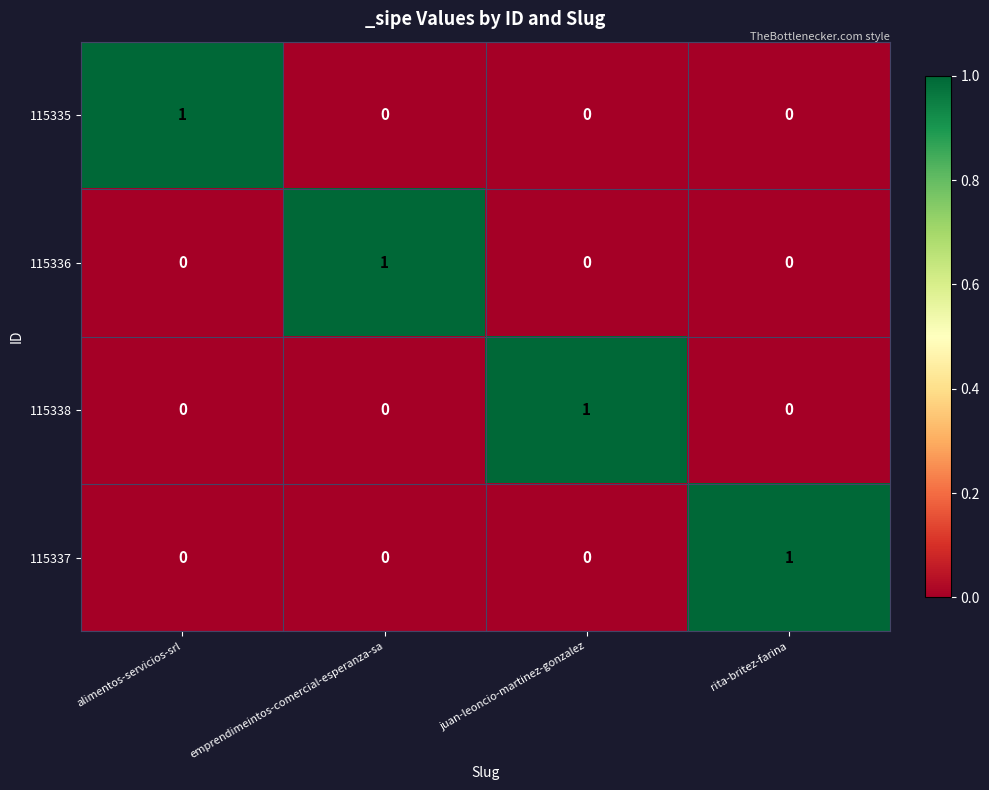

What is the spread (max minus min) of values at emprendimeintos-comercial-esperanza-sa?

1